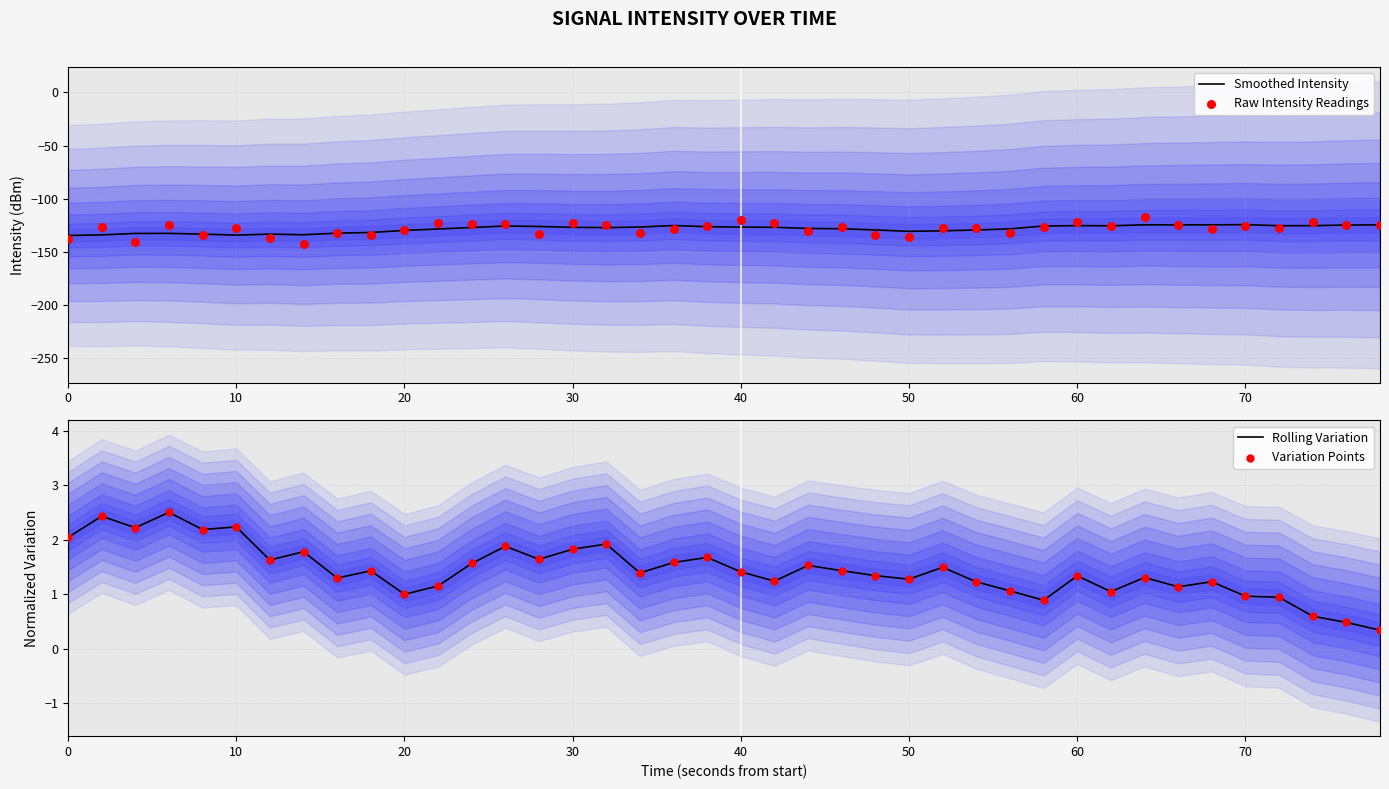

At how many categories does at least one series exceed -136?

40